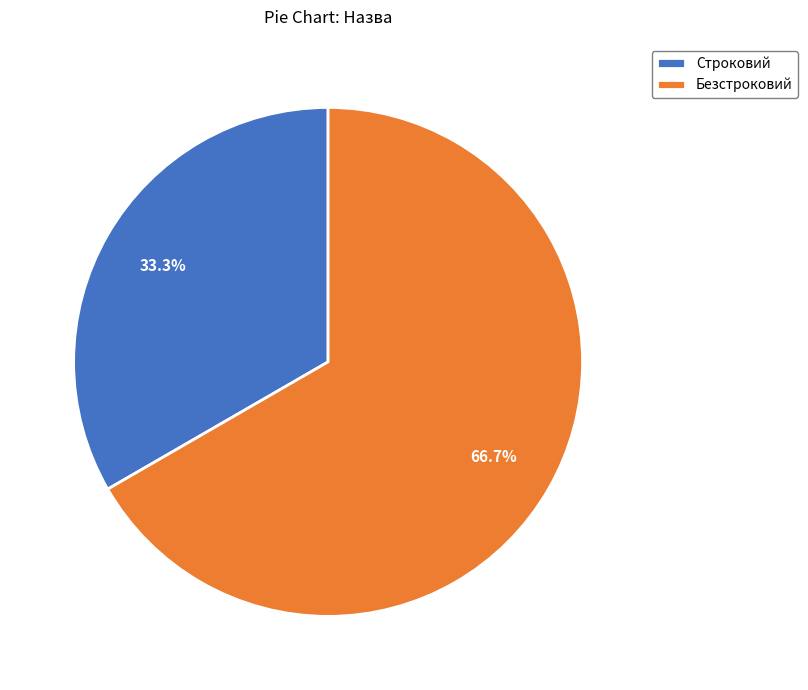

Rank the categories by value from lowest to highest.

Строковий, Безстроковий